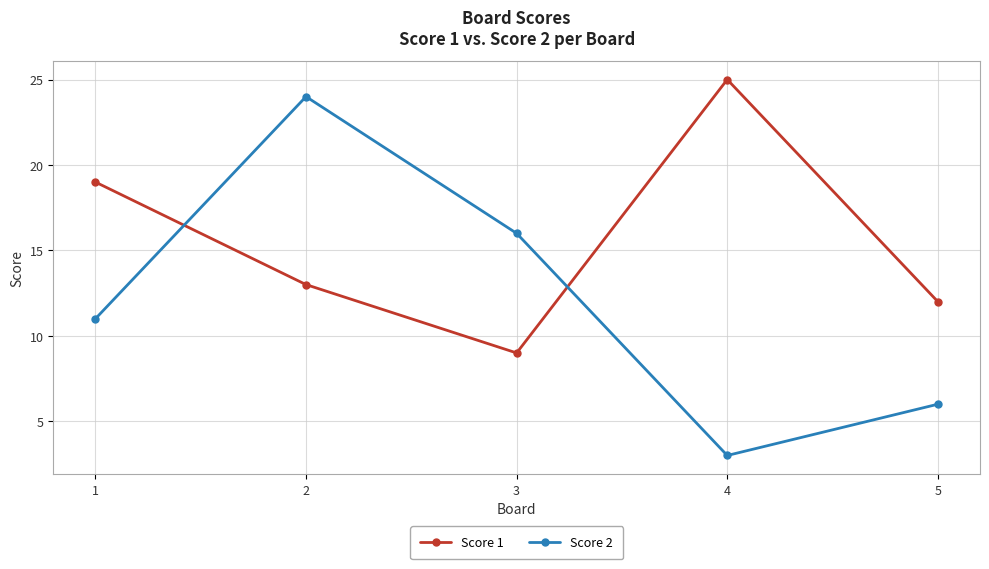

What is the minimum value shown in the chart?

3